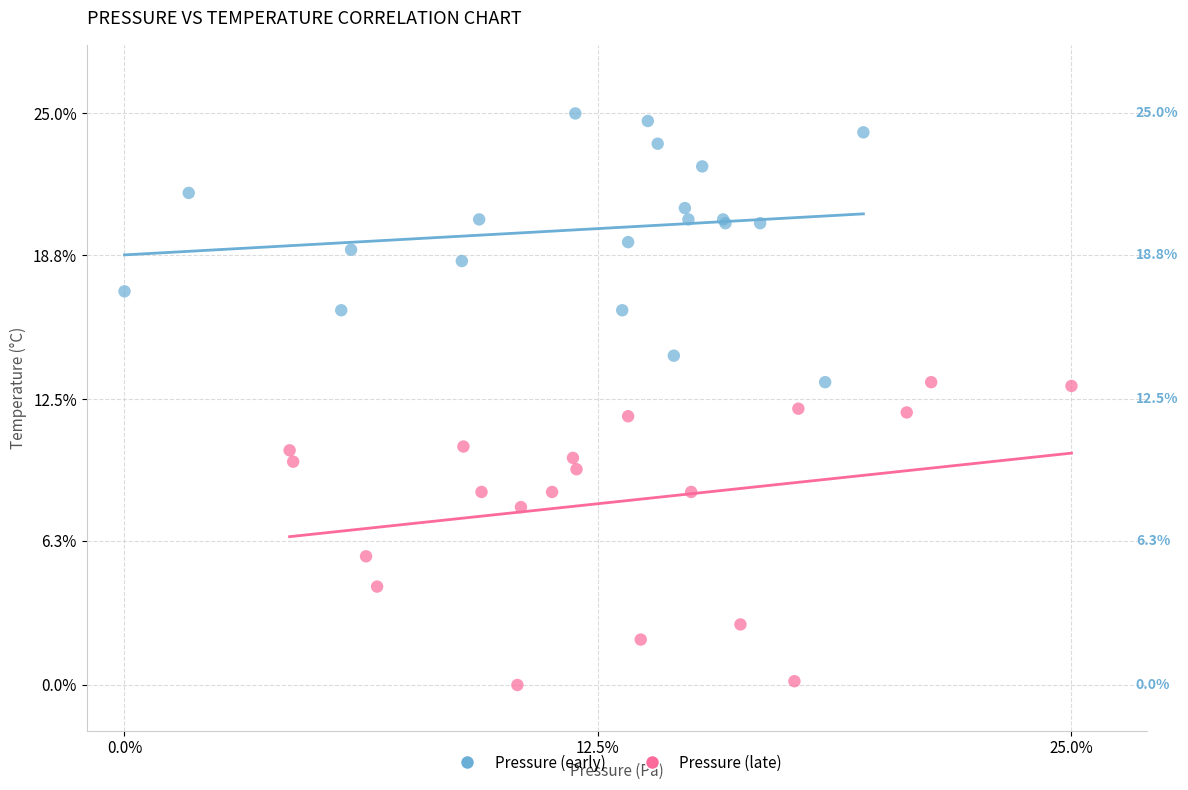

What are all the series names shown in the legend?

Pressure (early), Pressure (late)